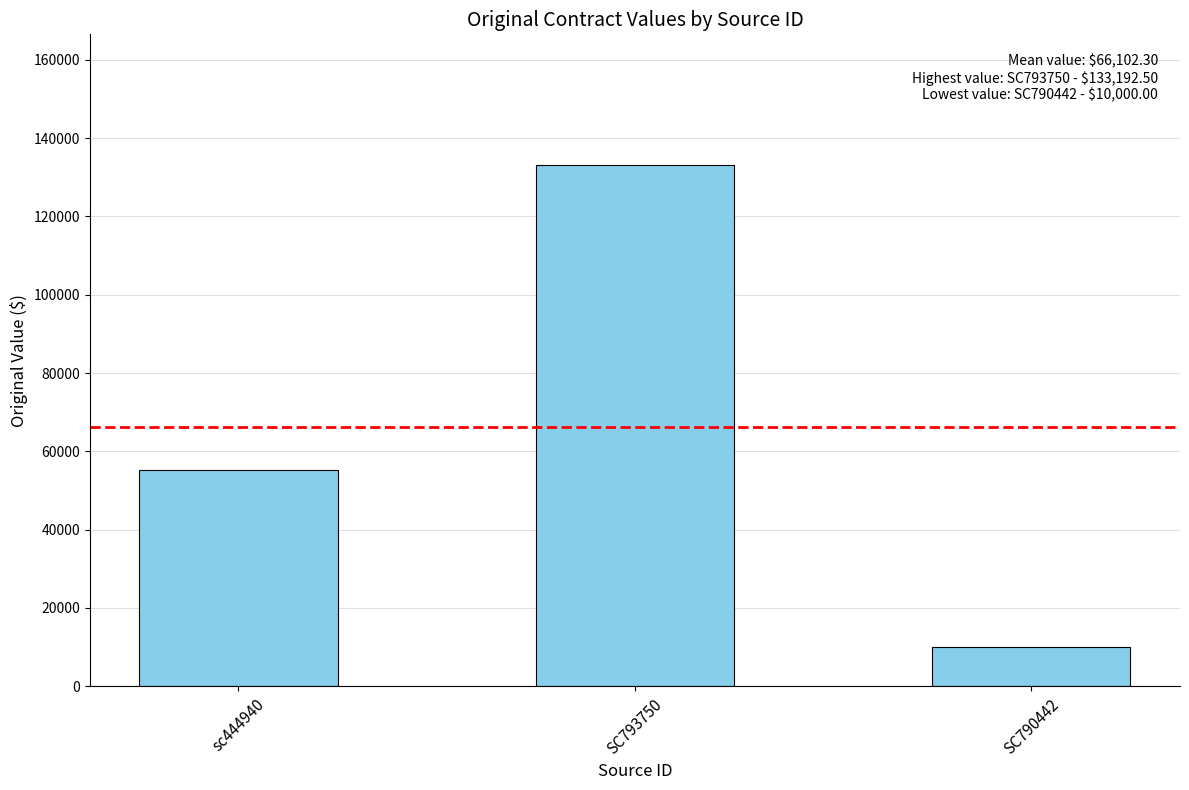

What is the sum of the values at SC793750 and sc444940?

188306.9